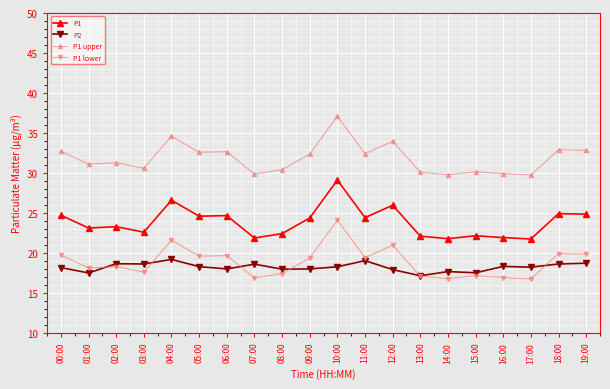

What is the difference between the P1 values at 11:00 and 15:00?

2.3